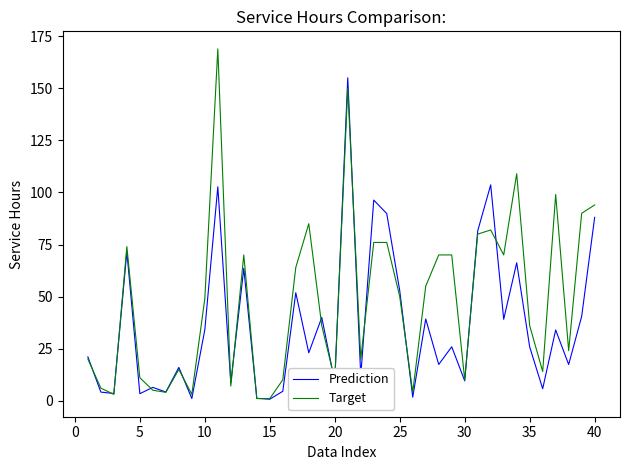

Rank the series by their average value, from lowest to highest.

Prediction, Target